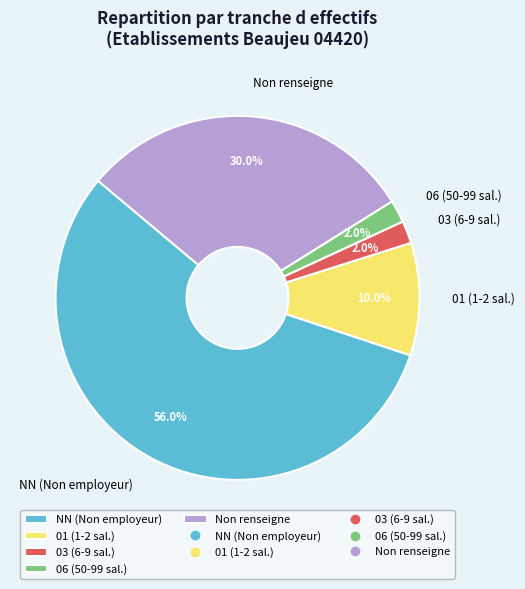

Which slice is the largest?

NN (Non employeur)